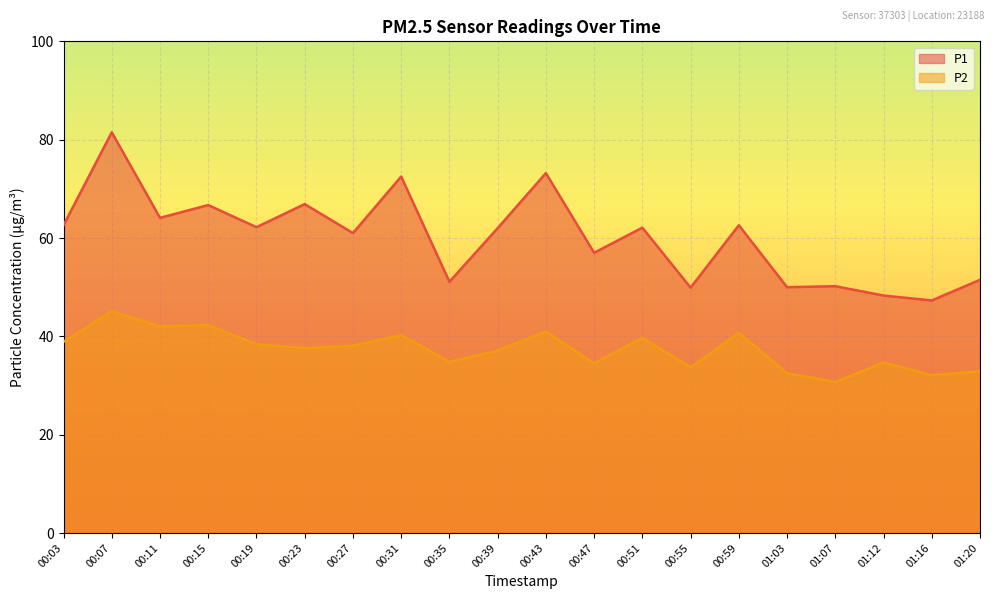

At which label does P2 first exceed 38?

00:03